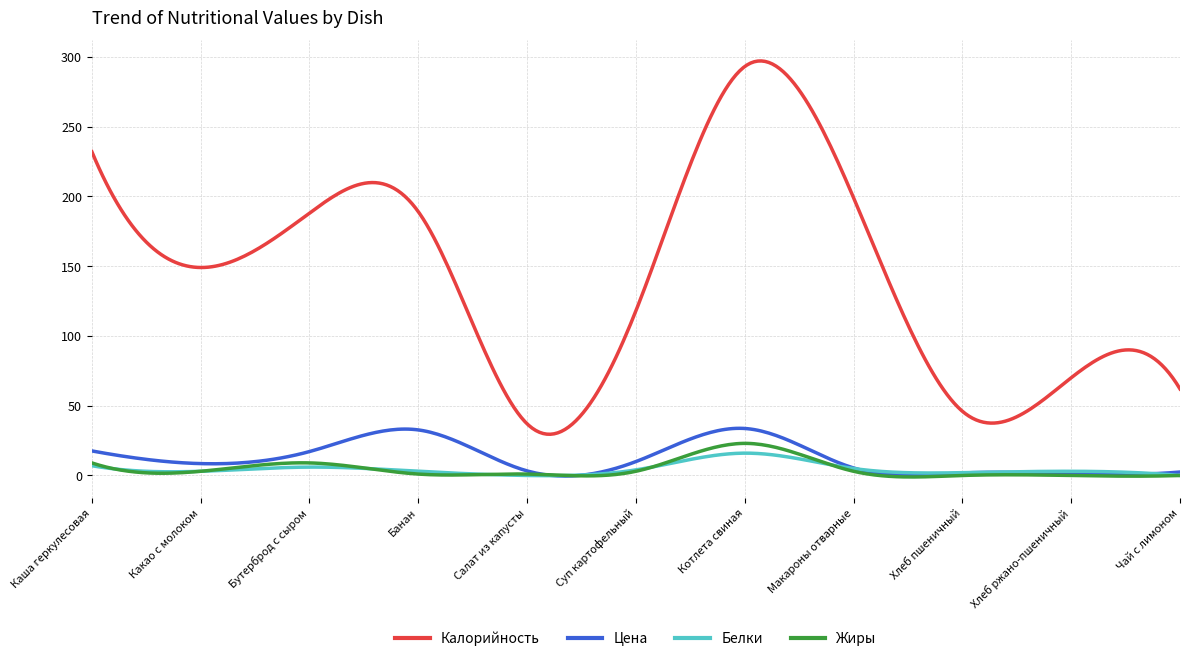

What is the maximum value shown in the chart?

297.0